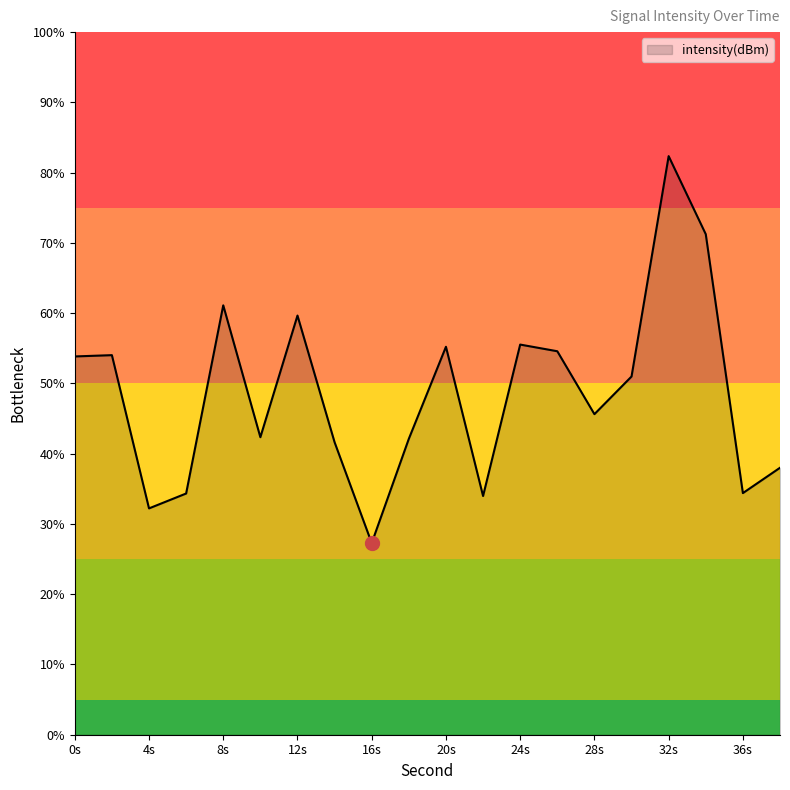

What is the difference between the maximum and minimum values?

55.1